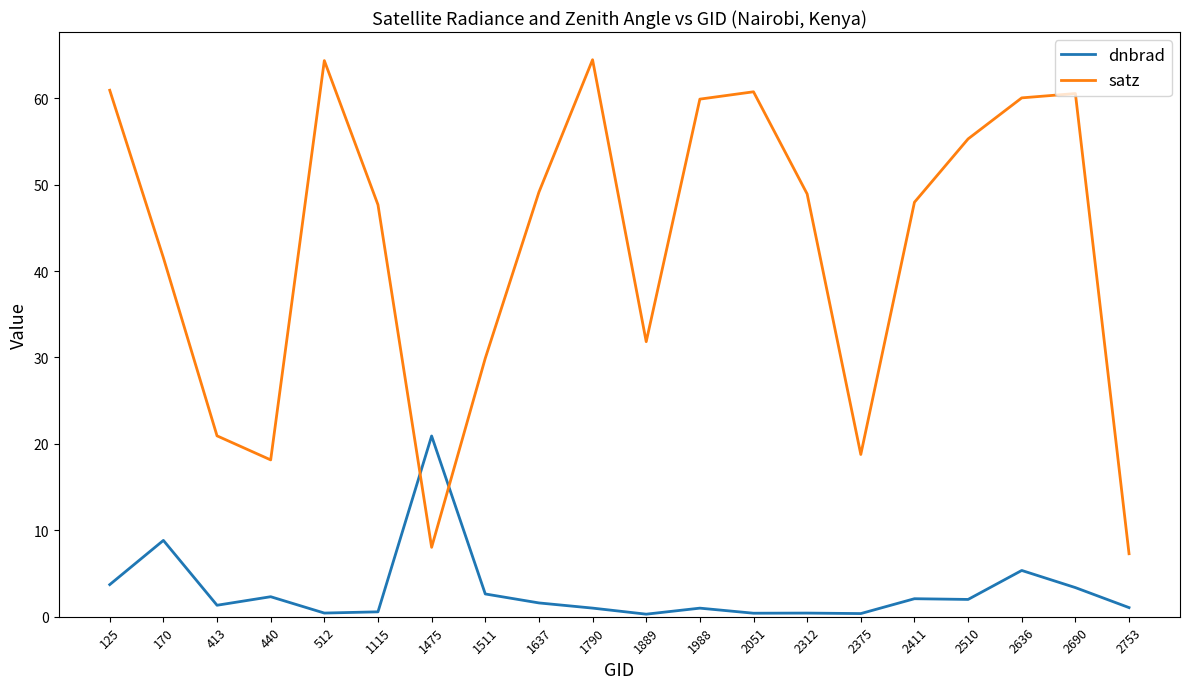

Which series ends up on top after the final intersection of dnbrad and satz?

satz